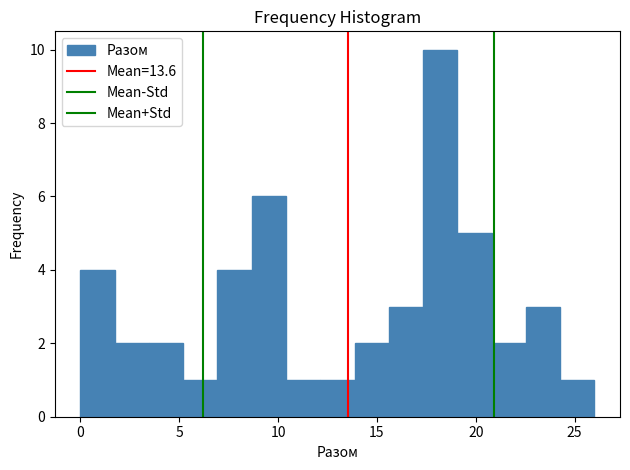

Around what value on the x-axis is the tallest bar? Give the approximate position of its centre, as read against the axis.

18.0